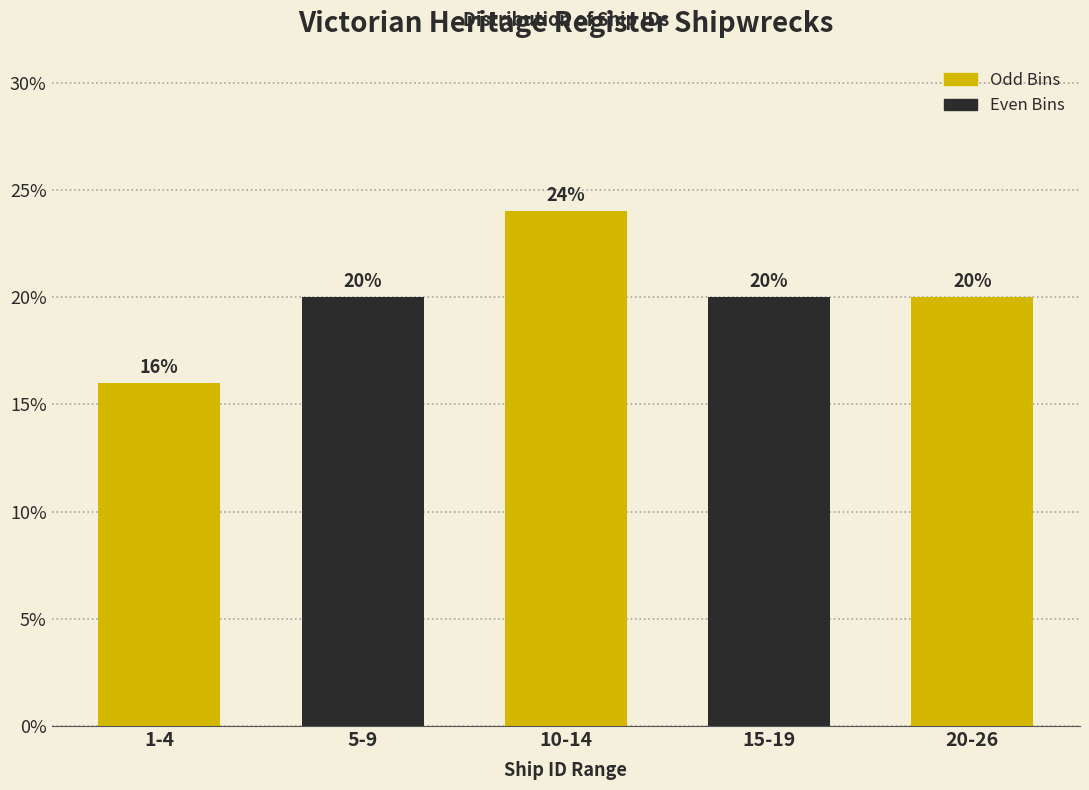

Reading left to right, what are all the values shown in this chart?

1-4=16	5-9=20	10-14=24	15-19=20	20-26=20